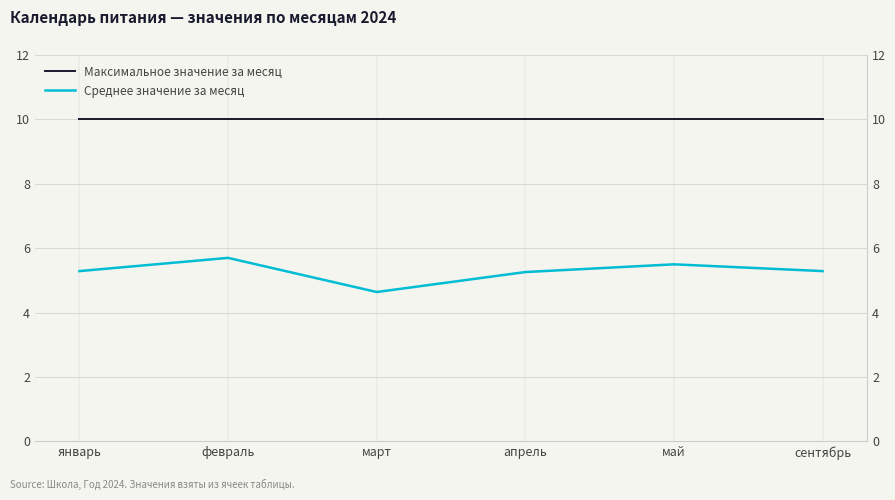

The Среднее значение за месяц series shows 9.1 at май. True or false?

False